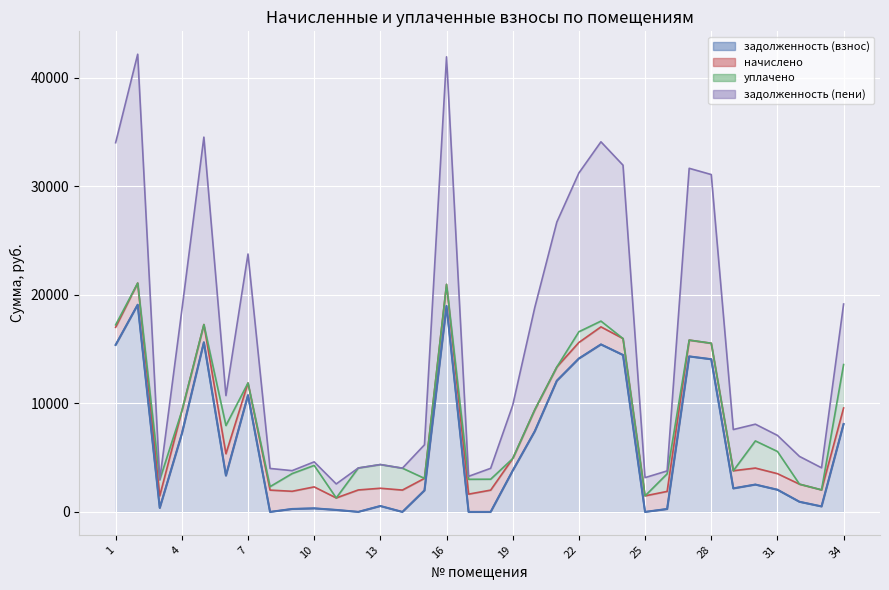

Count the number of categories in the chart.

34